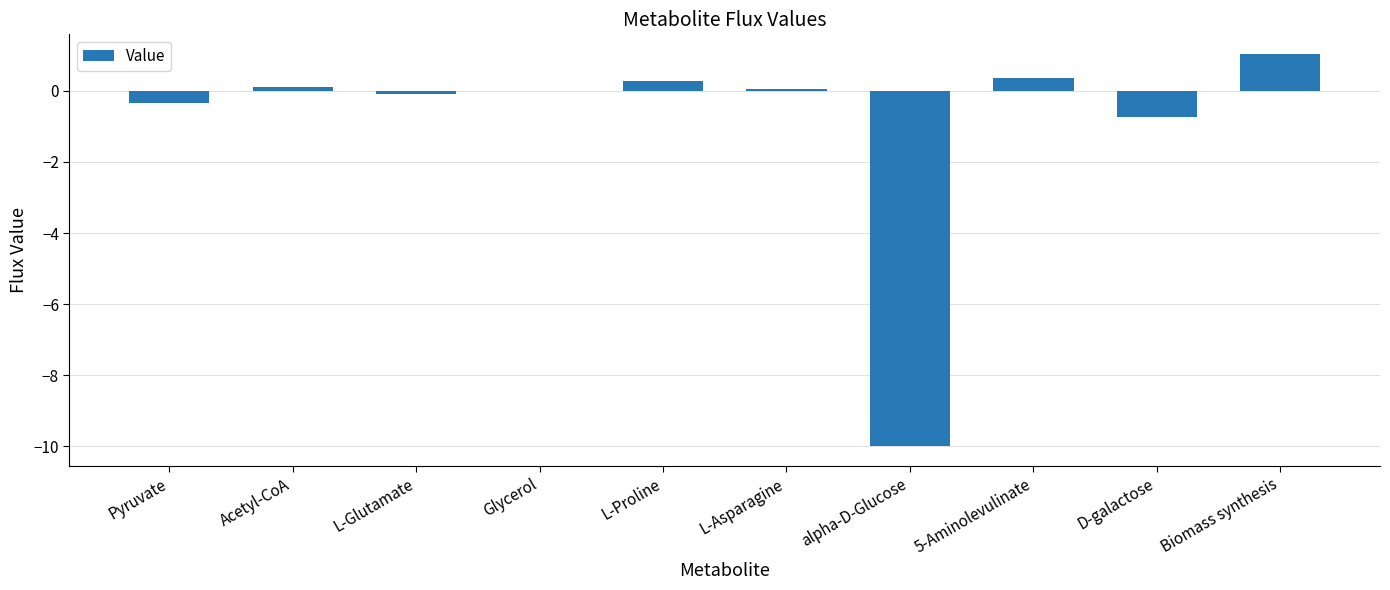

What value does the data have at Pyruvate?

-0.3